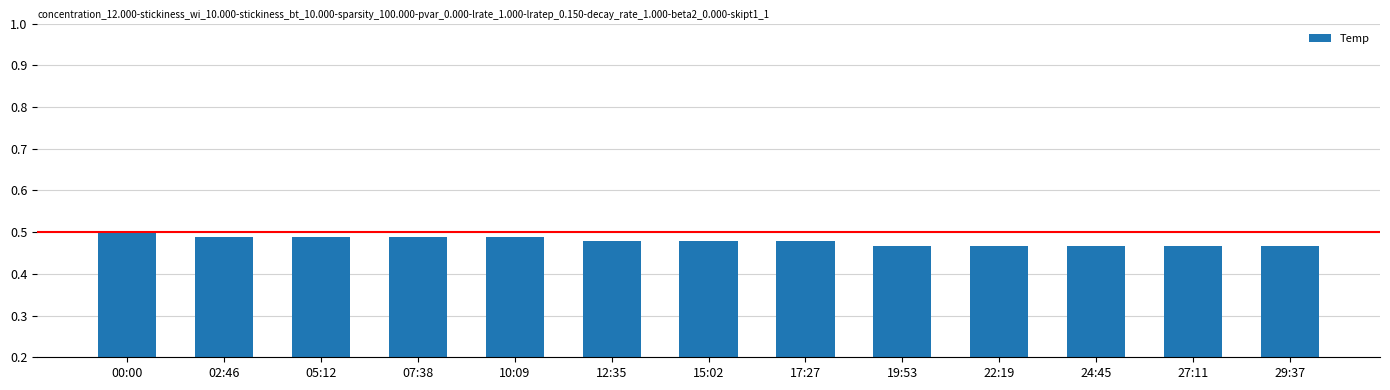

How many bars are there in total?

13